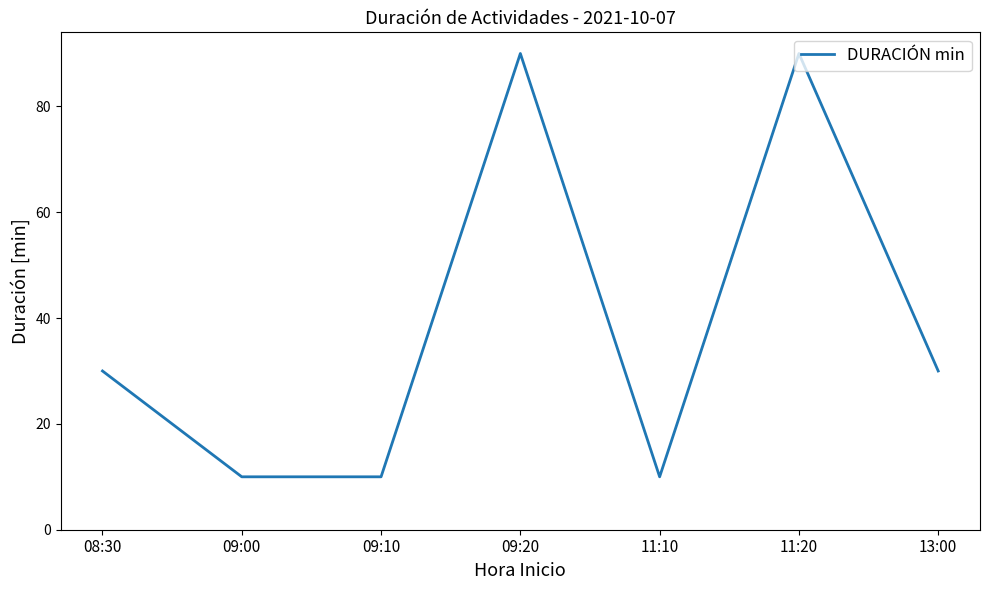

What position from the right is 09:00?

6